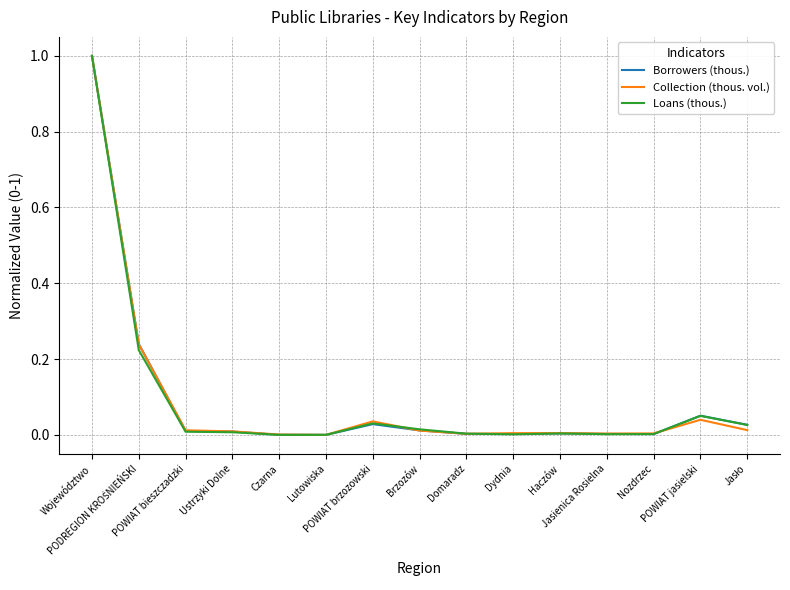

Does the chart have visible grid lines?

Yes